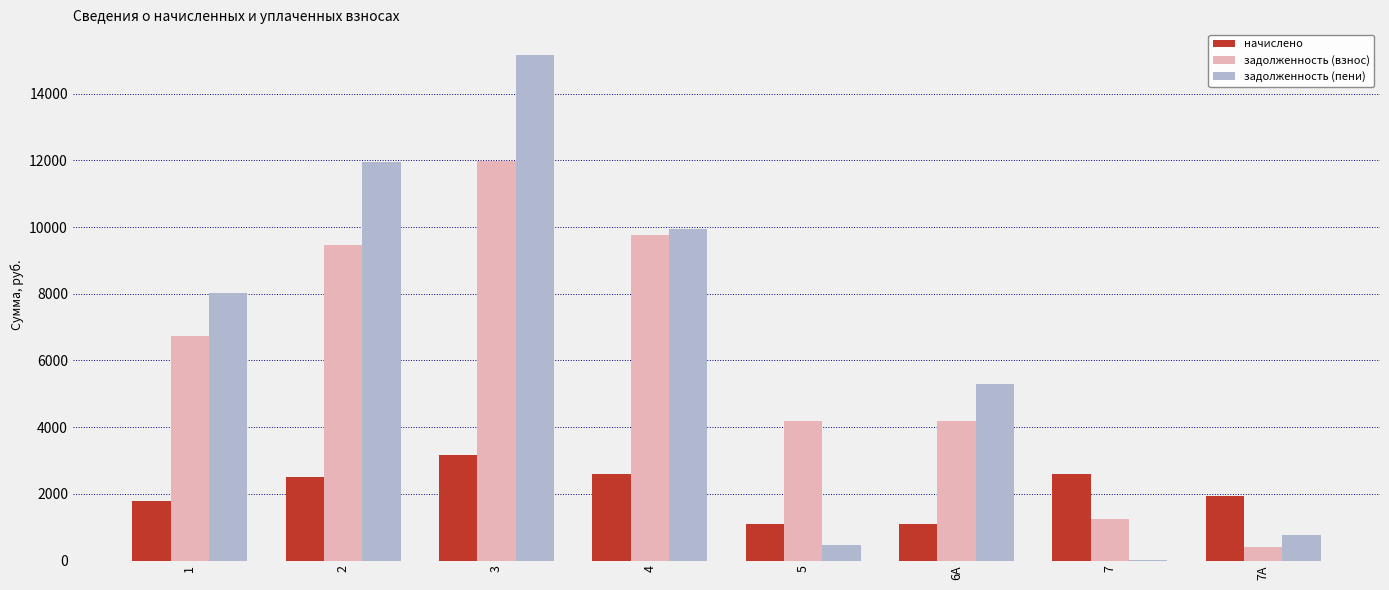

The начислено series shows 1109.0 at 6А. True or false?

True